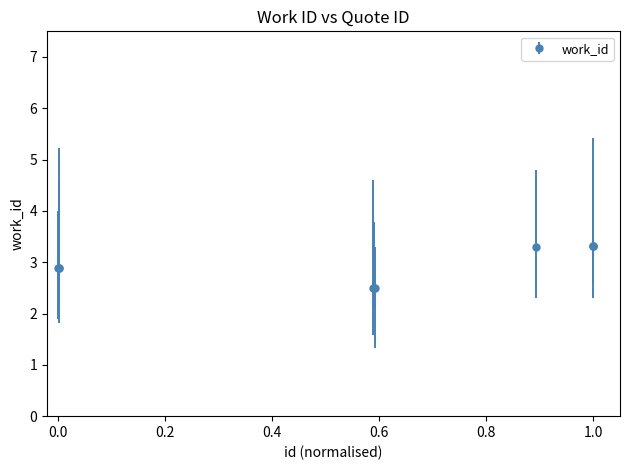

What is the value of the 1st point from the left?

2.9